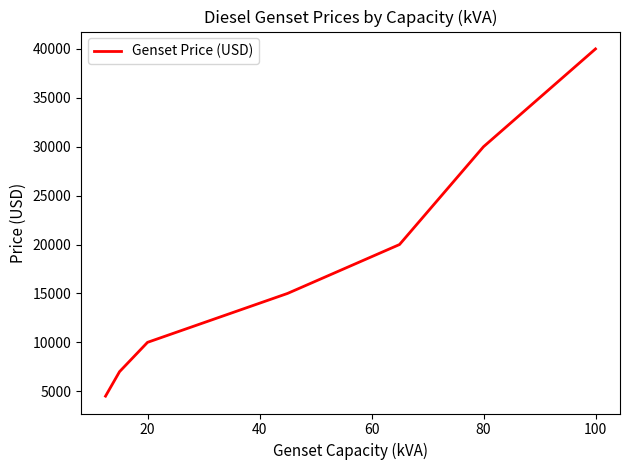

What is the maximum value shown in the chart?

40000